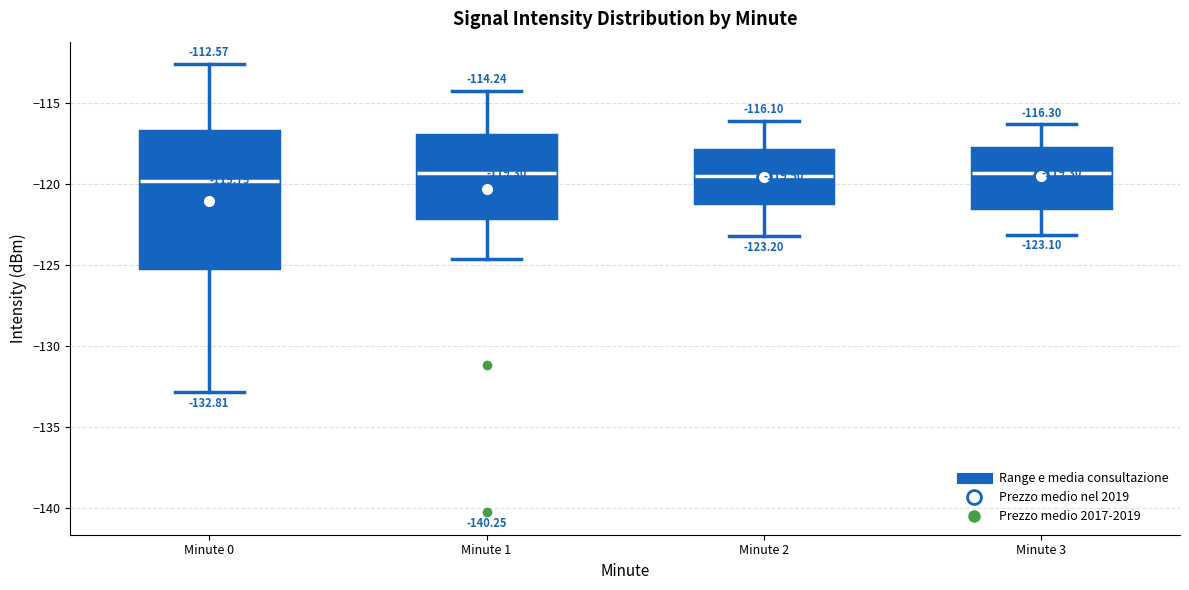

Which box is the tallest, from its lower edge to its upper edge?

Minute 0